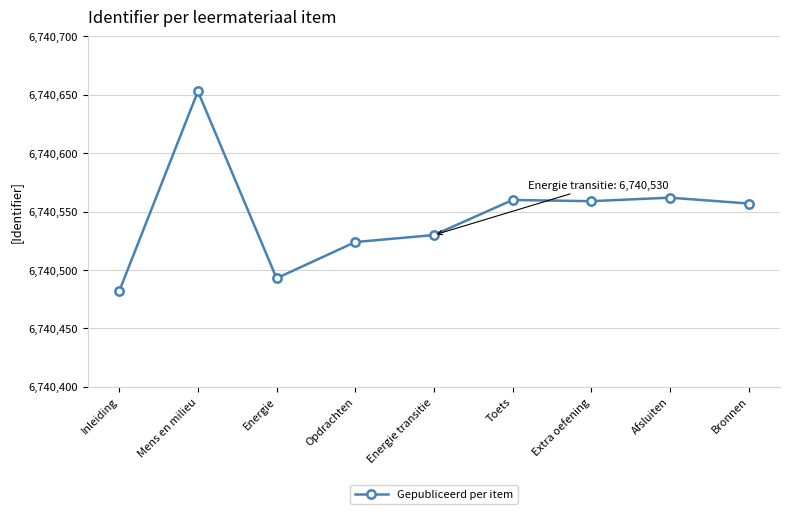

What is the label of the 8th point from the left?

Afsluiten